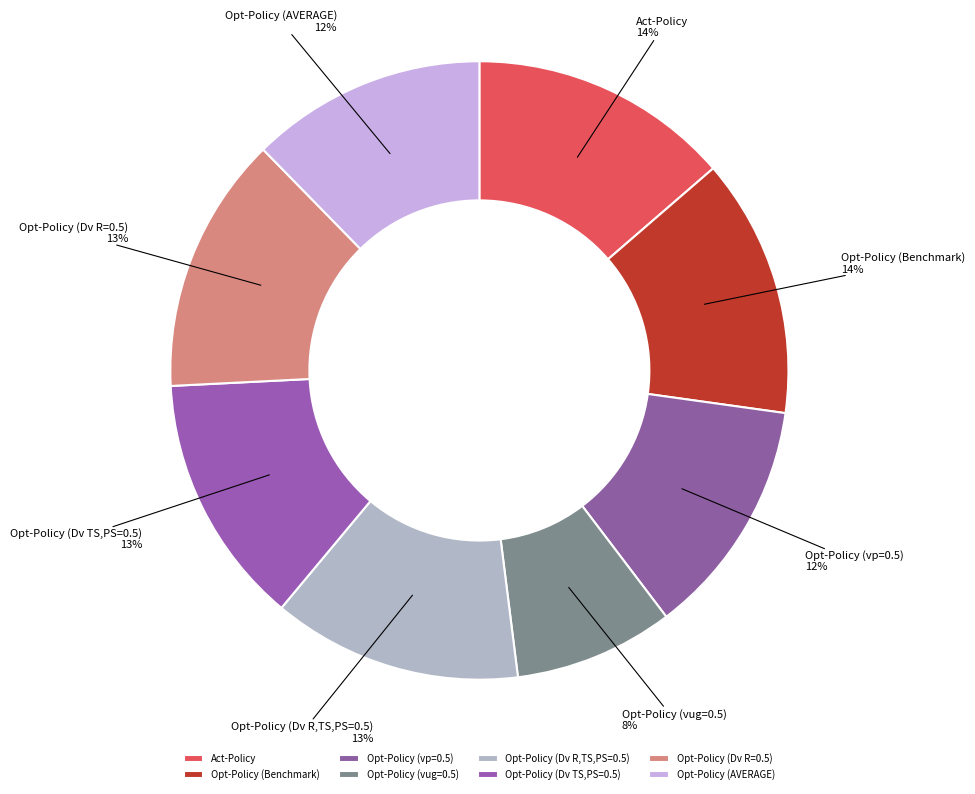

Approximately how many times larger is the value at Opt-Policy (Dv R,TS,PS=0.5) compared to Opt-Policy (AVERAGE)?

1.1